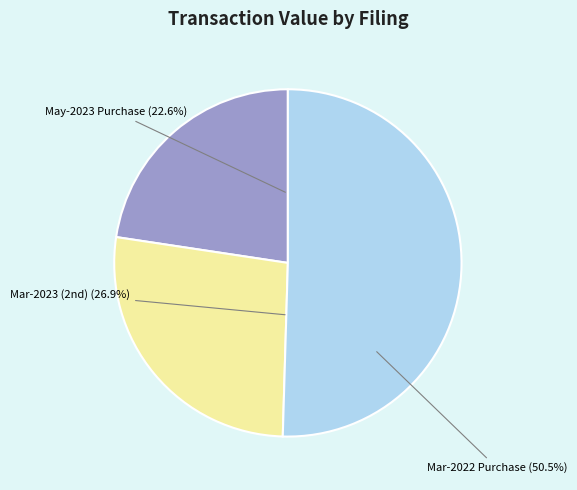

Which has a higher value, wf-form4_168427230349079.xml or wf-form4_164696477282988.xml?

wf-form4_164696477282988.xml